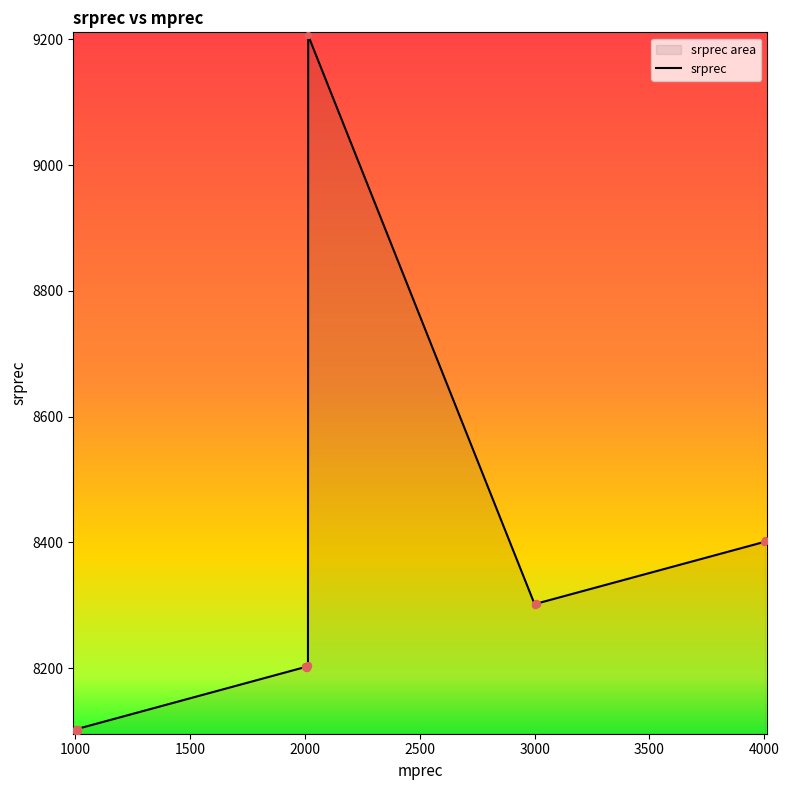

What is the maximum value shown in the chart?

9206